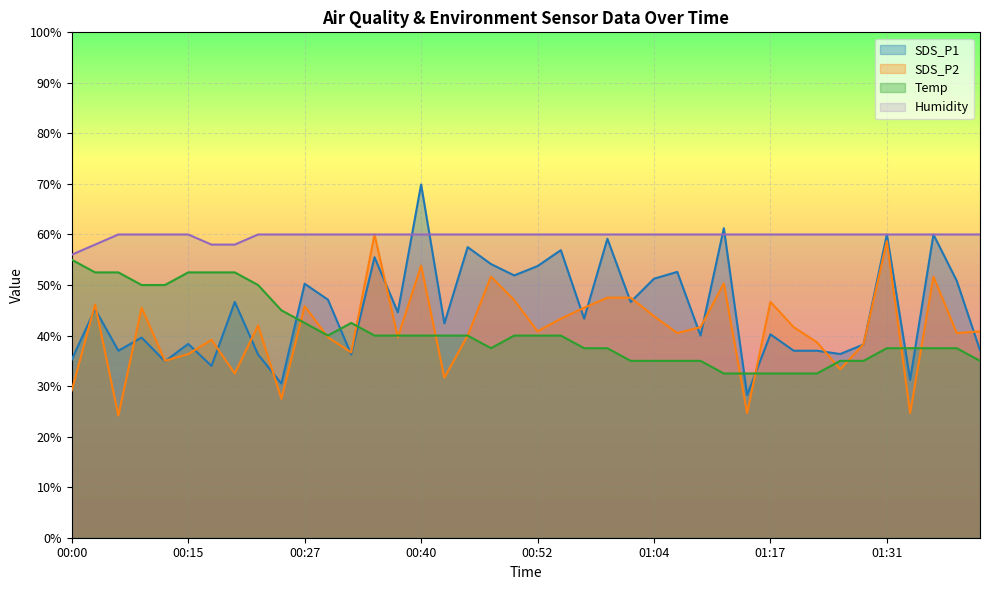

How many intersections are there between SDS_P1 and SDS_P2?

21